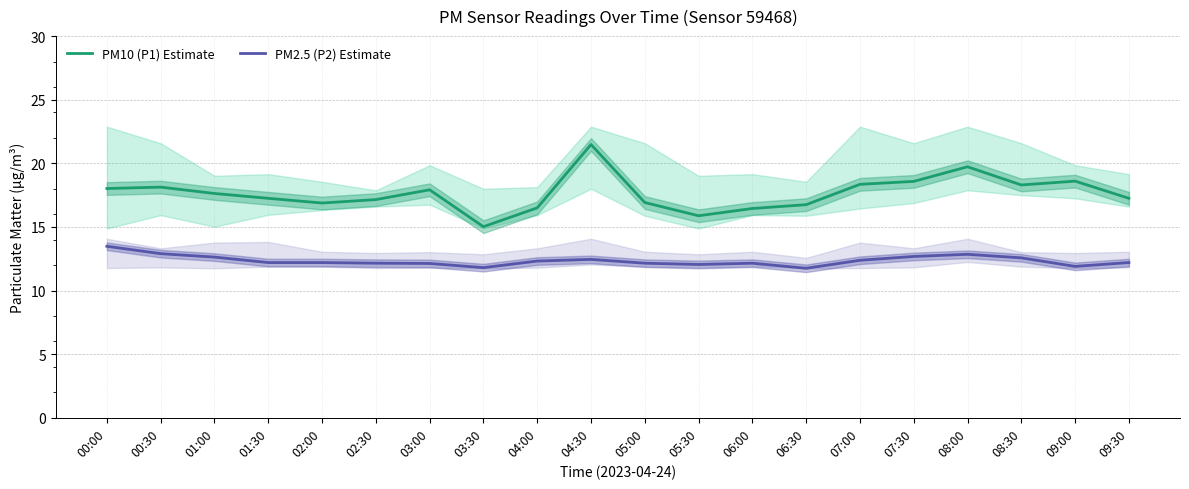

Read the PM2.5 (P2) Estimate value at 07:30.

12.7